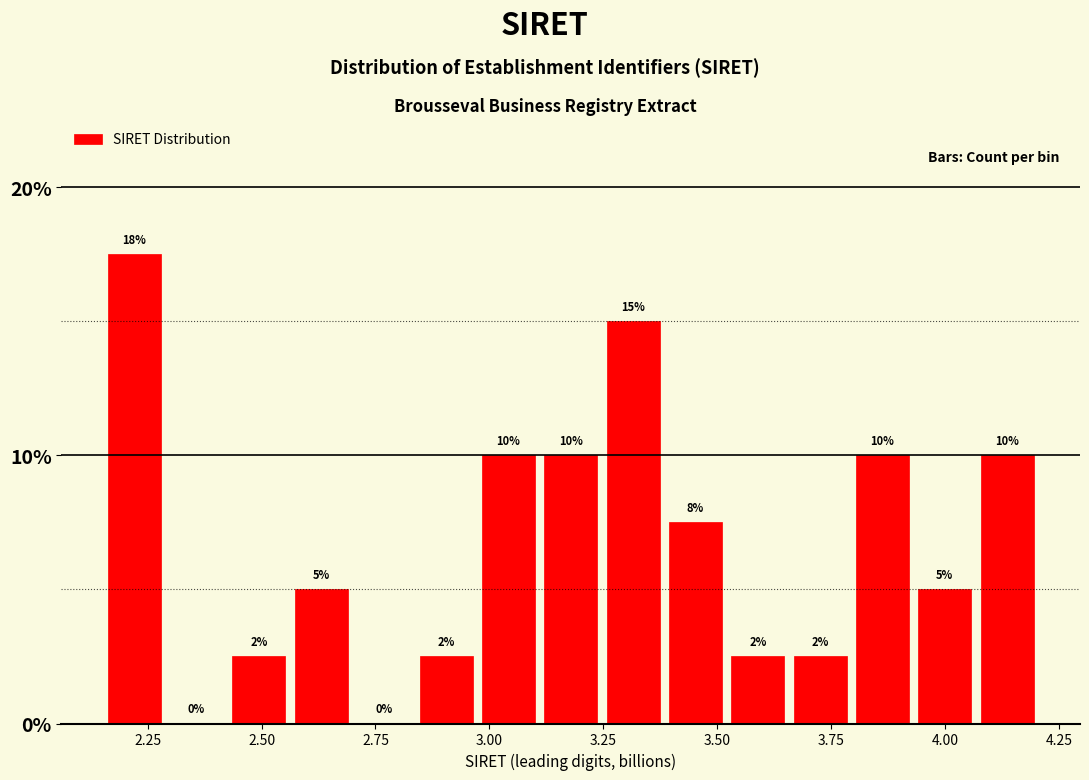

Read against the x-axis, roughly where is the centre of the tallest bar?

2.20